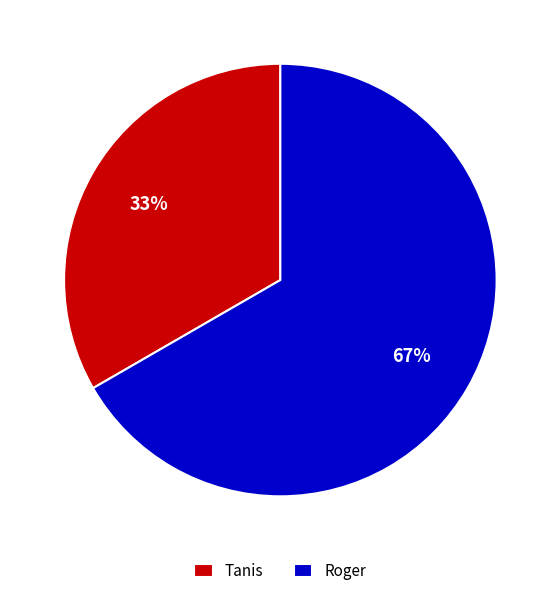

To the nearest percent, what is the combined percentage of Tanis and Roger?

100%